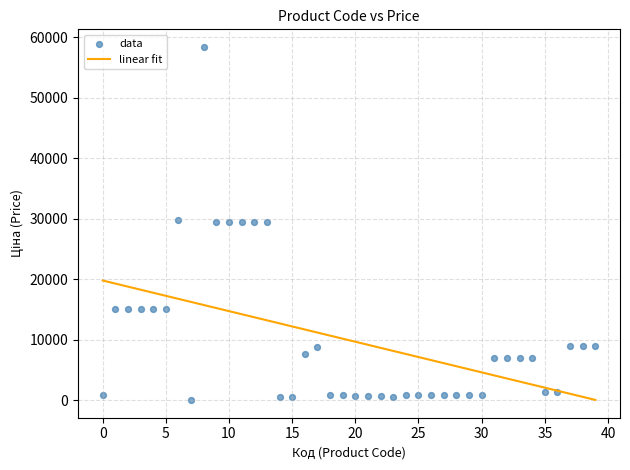

What is the range of Y values (max minus min)?

58394.5